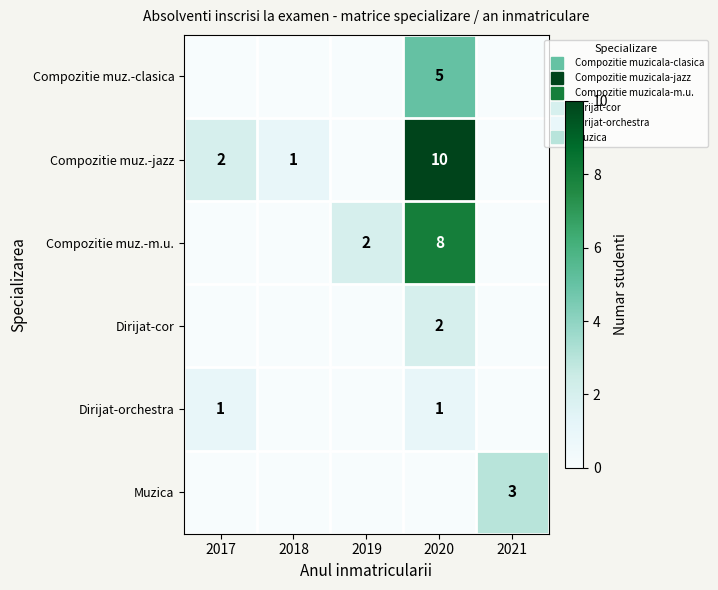

Which series changed the most between 2018 and 2020?

Compozitie muz.-jazz